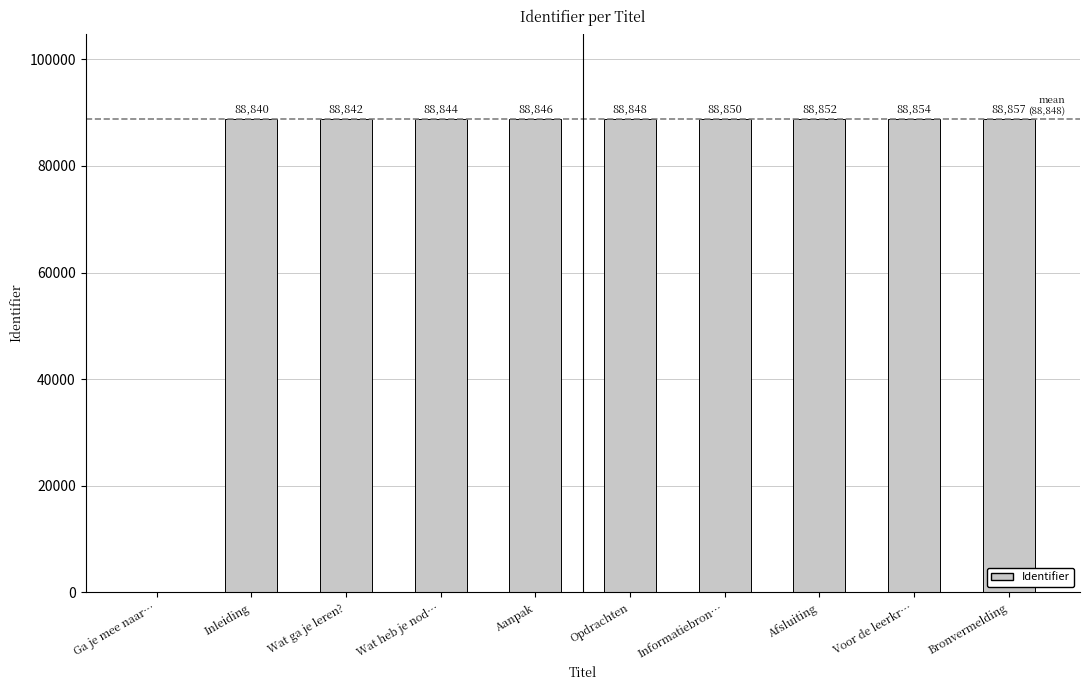

What is the greatest value displayed?

88857